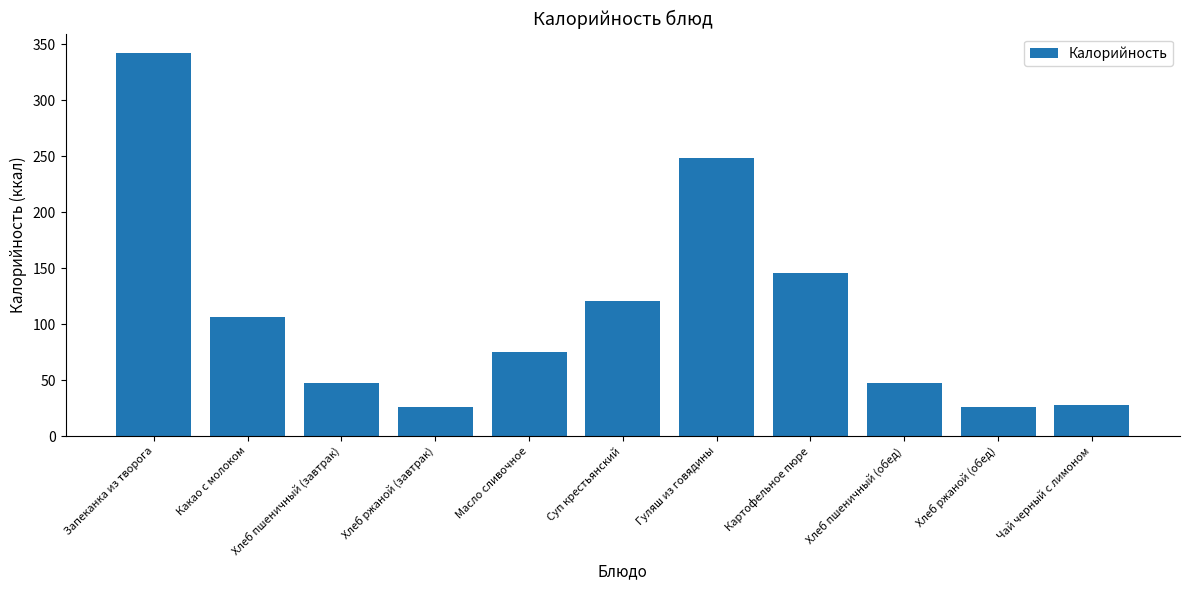

True or false: the data shows 26.1 at Хлеб ржаной (обед).

True